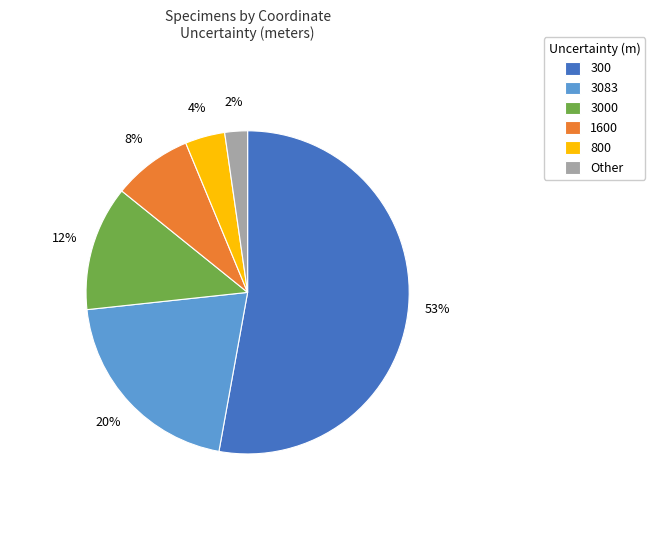

Is it true that 3083 is 20% of the pie?

True